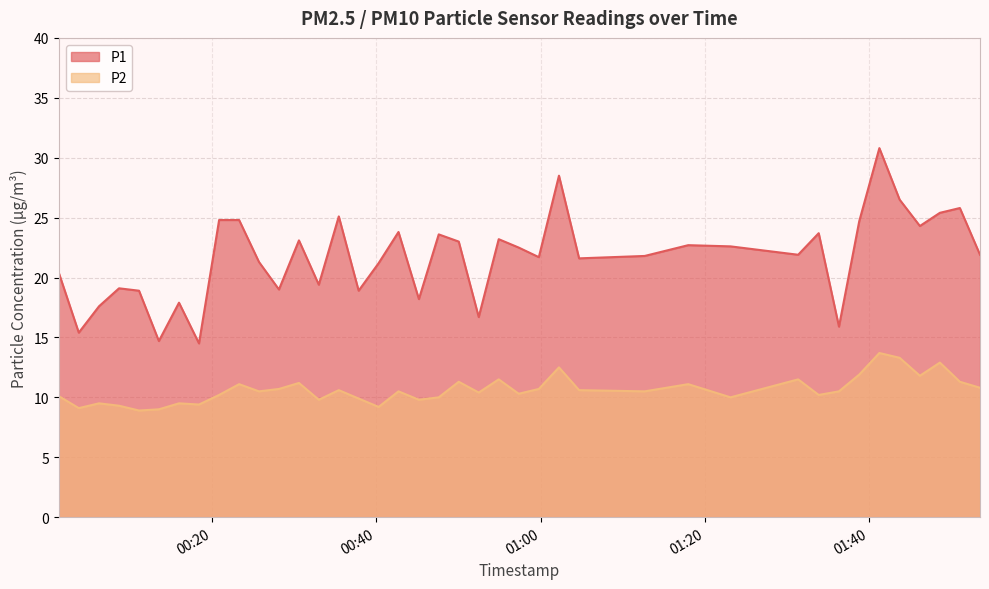

True or false: P2 and P1 cross at least once.

False